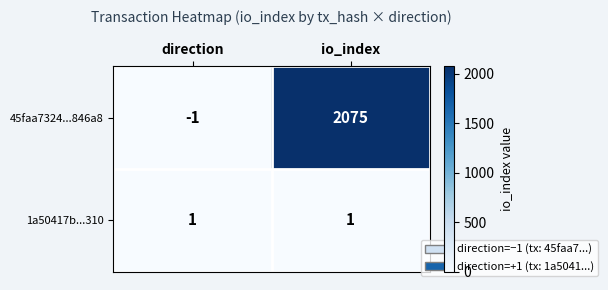

Reading left to right, what are all the values shown in this chart?

45faa7324...846a8: -1	2075
1a50417b...310: 1	1